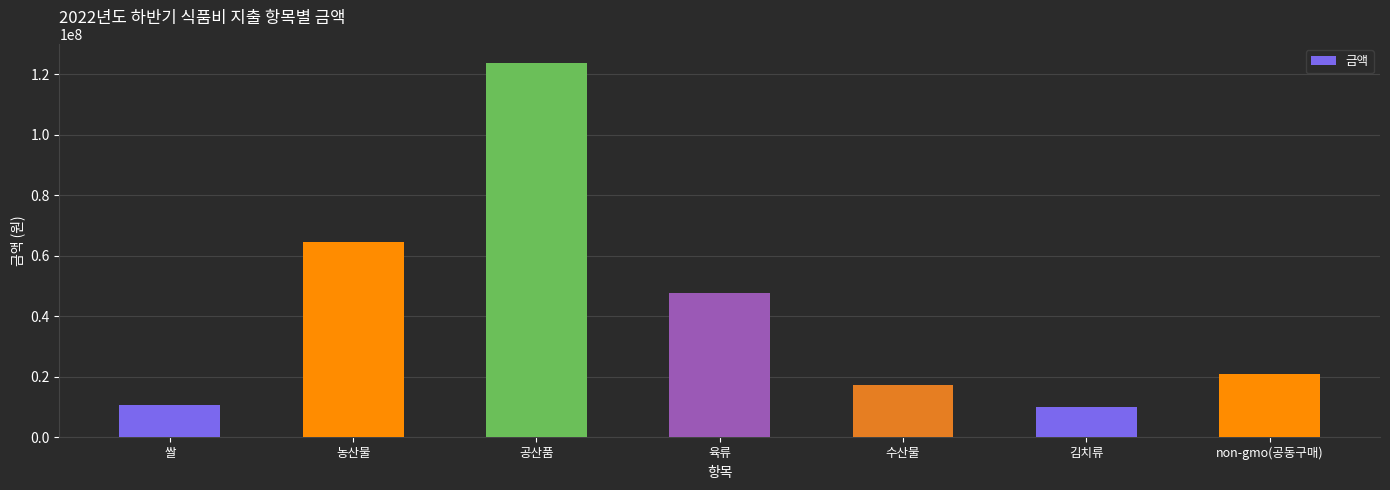

The value at 수산물 is 17352260. True or false?

True